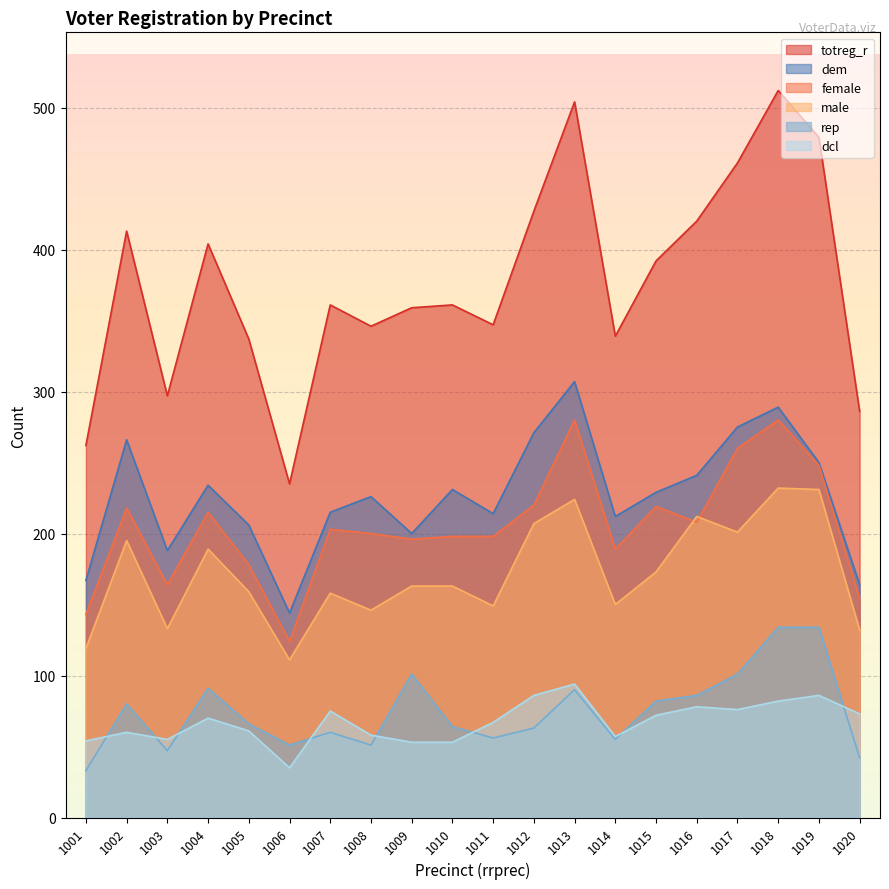

What is the spread (max minus min) of values at 1006?

200